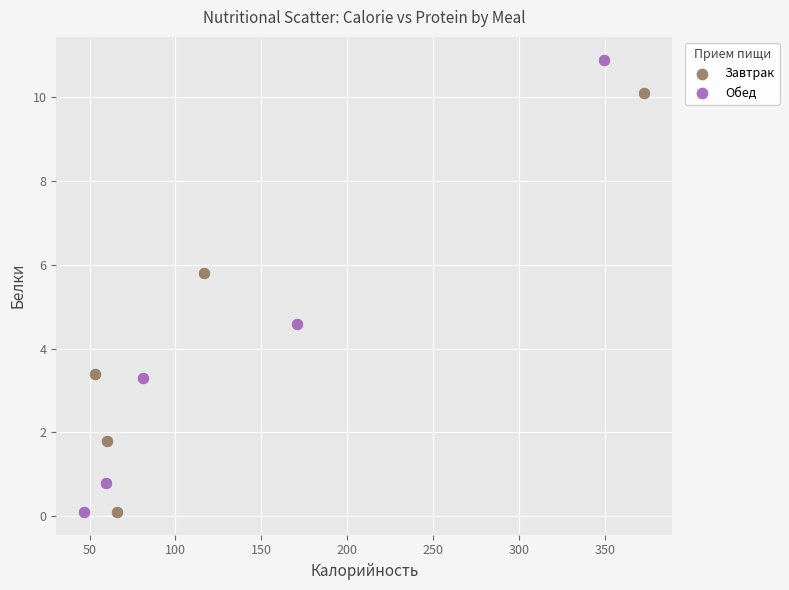

Which series has the widest spread of Y values?

Обед